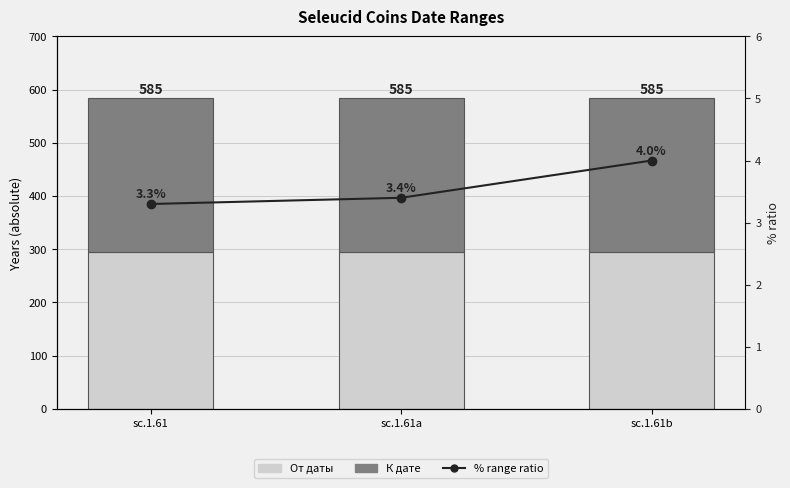

The От даты series shows 295.0 at sc.1.61b. True or false?

True